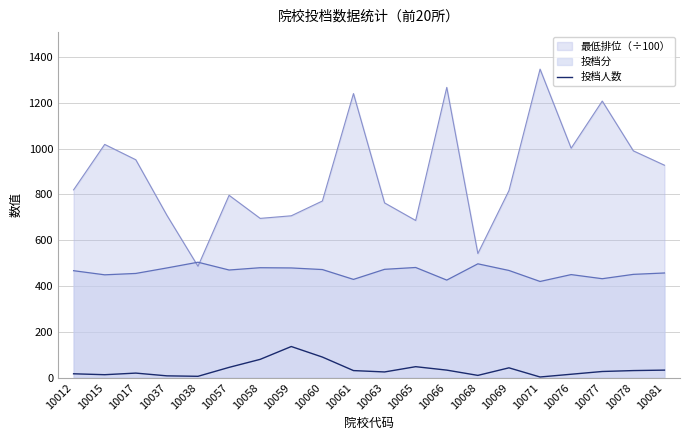

Is it true that the value at 10071 is 5?

False